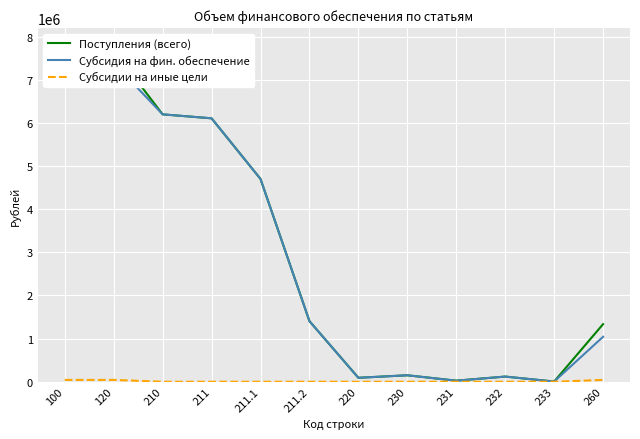

What is the difference between the highest and lowest values at 100?

7641164